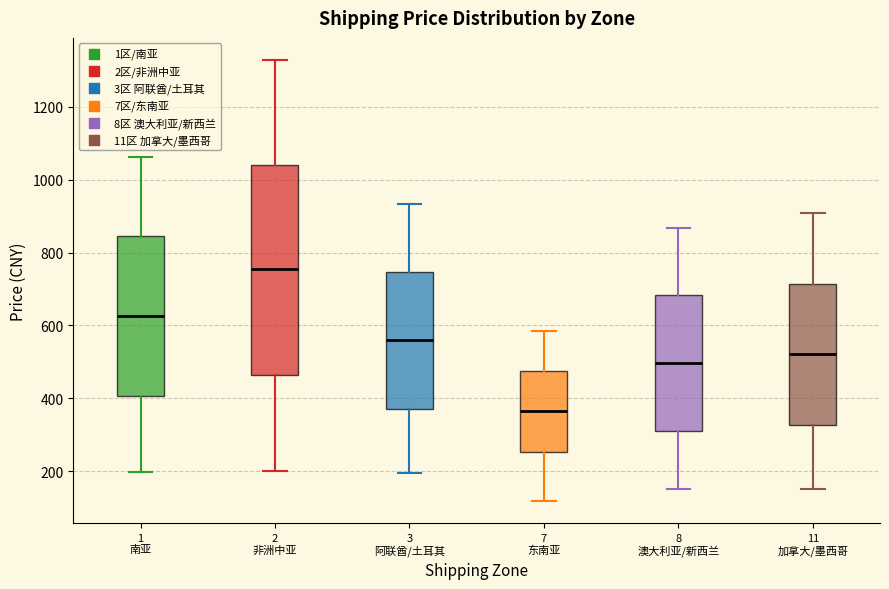

Reading left to right, read every box against the y-axis: the position of its median line, the range the box covers, and the ends of its whiskers. The values are not printed on the chart, so give them approximately, as read against the axis.

1 南亚: median 620, box 400 to 840, whiskers 200 to 1060
2 非洲中亚: median 760, box 460 to 1040, whiskers 200 to 1320
3 阿联酋/土耳其: median 560, box 360 to 740, whiskers 200 to 940
7 东南亚: median 360, box 260 to 480, whiskers 120 to 580
8 澳大利亚/新西兰: median 500, box 320 to 680, whiskers 160 to 860
11 加拿大/墨西哥: median 520, box 320 to 720, whiskers 140 to 900